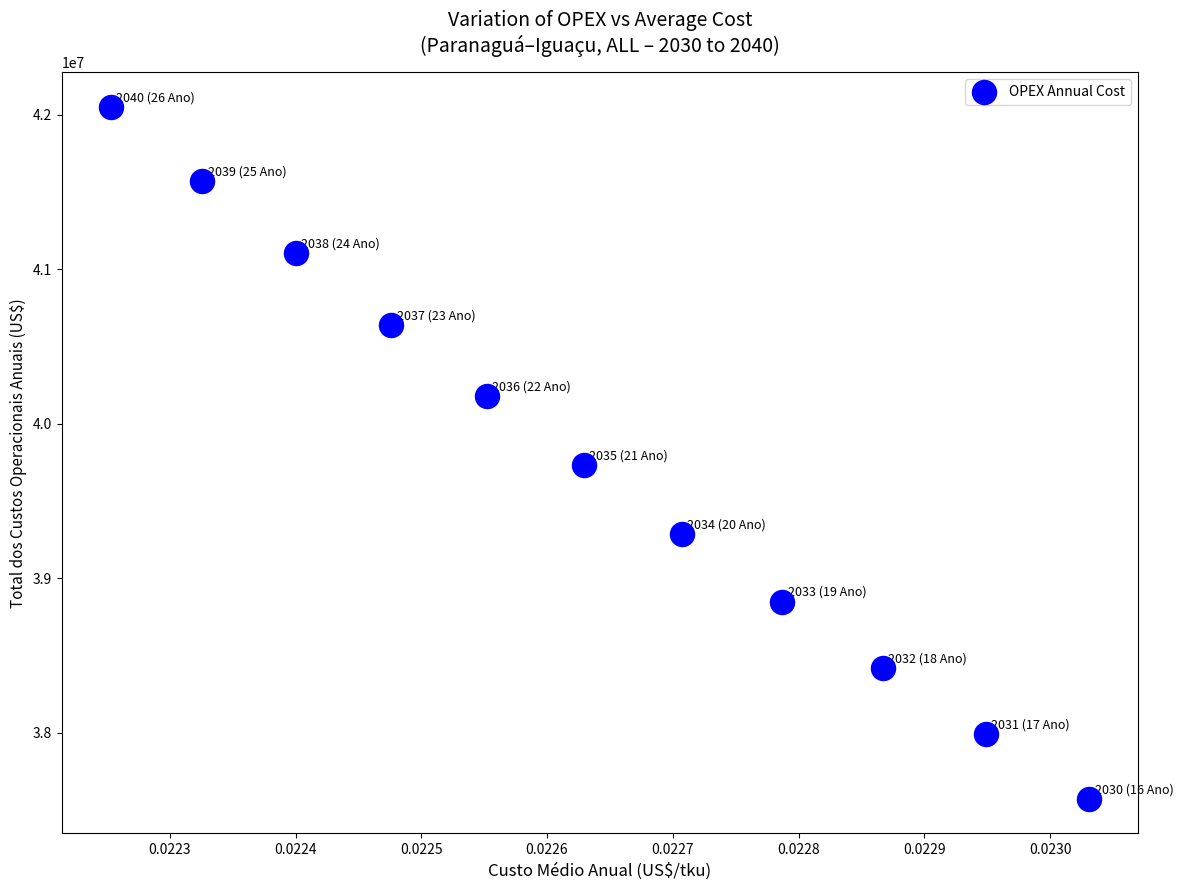

What Y value in the scatter plot is closest to 39811908?

39732465